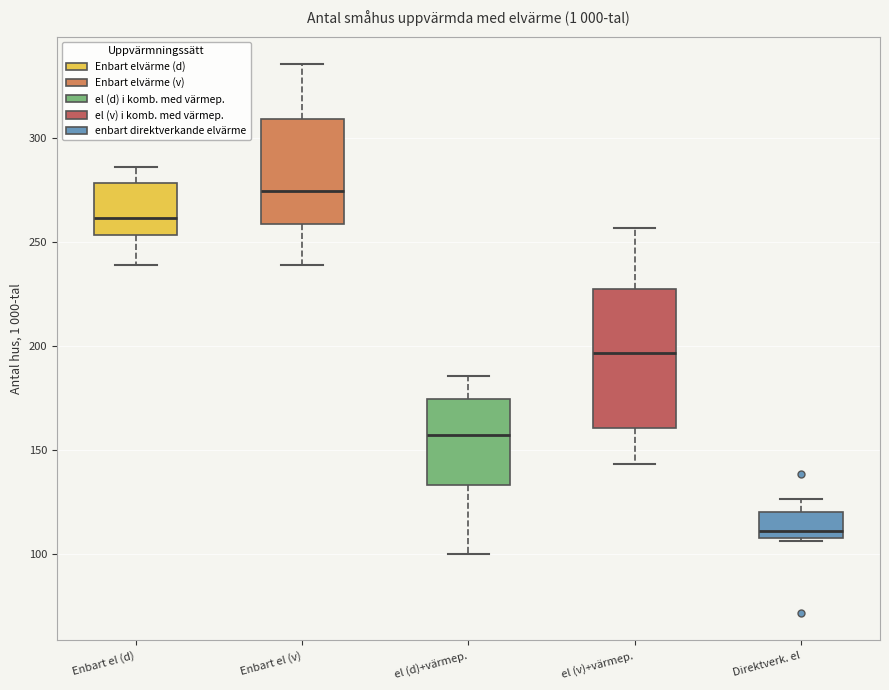

Where does the upper whisker of the box for Direktverk. el end on the y-axis? The values are not printed on the chart, so give them approximately, as read against the axis.

125